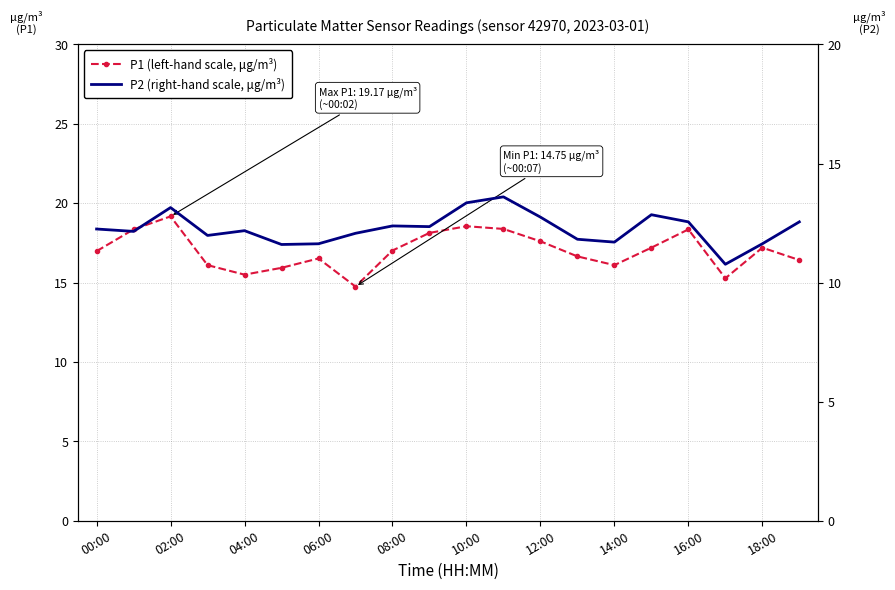

How many interior local peaks does the P2 (right-hand scale, μg/m³) series have?

5